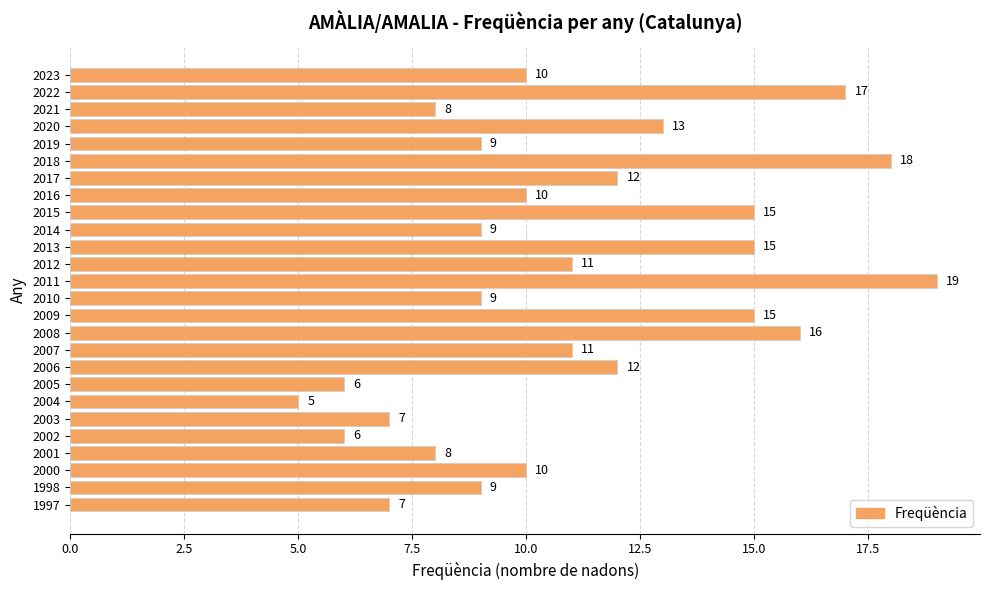

Is it true that the value at 2019 is 4?

False